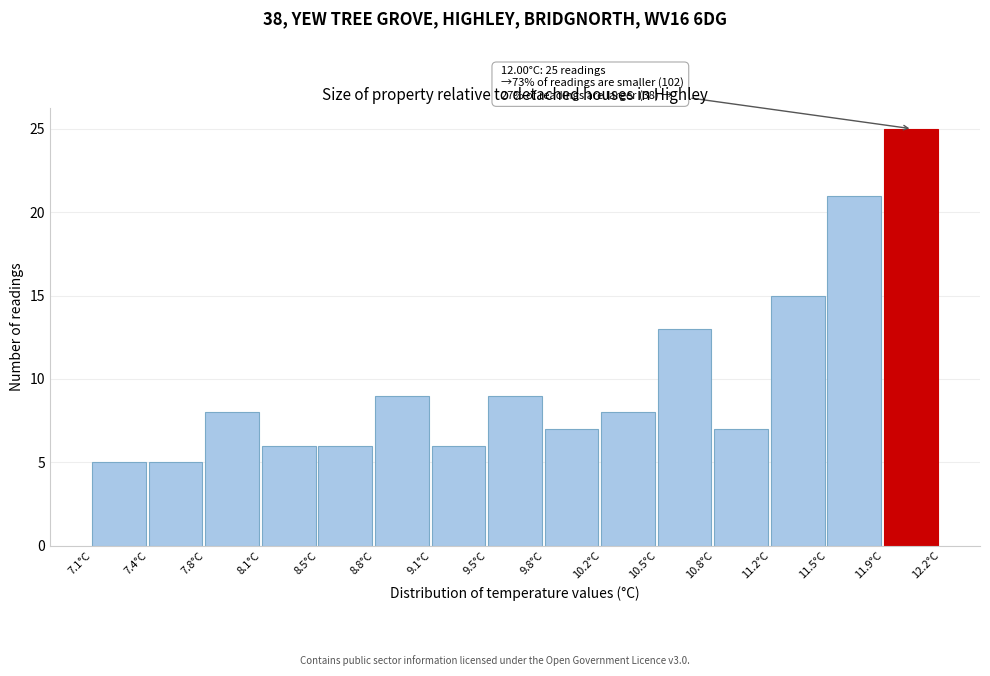

Over which range of the x-axis is the bar tallest?

11.86 to 12.20